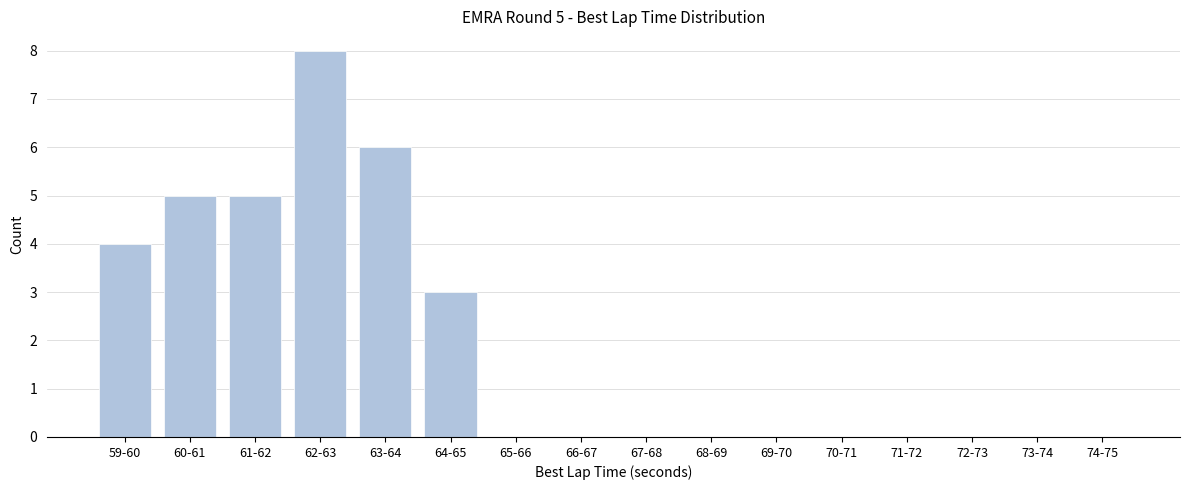

Reading left to right, list all the values displayed in this chart.

59-60=4	60-61=5	61-62=5	62-63=8	63-64=6	64-65=3	65-66=0	66-67=0	67-68=0	68-69=0	69-70=0	70-71=0	71-72=0	72-73=0	73-74=0	74-75=0